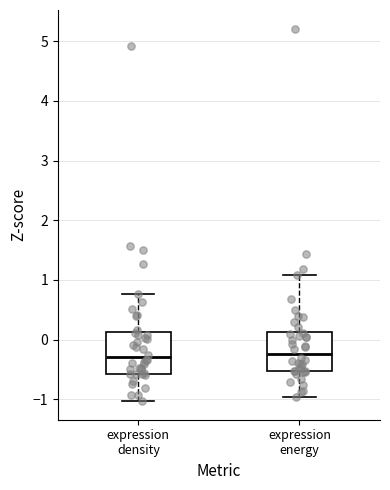

Reading left to right, transcribe this box plot: for each box, give where its median line is, the range the box spans, and where its two whiskers end, as read against the y-axis. The values are not printed on the chart, so give them approximately, as read against the axis.

expression density: median -0.3, box -0.6 to 0.1, whiskers -1.0 to 0.8
expression energy: median -0.2, box -0.5 to 0.1, whiskers -1.0 to 1.1